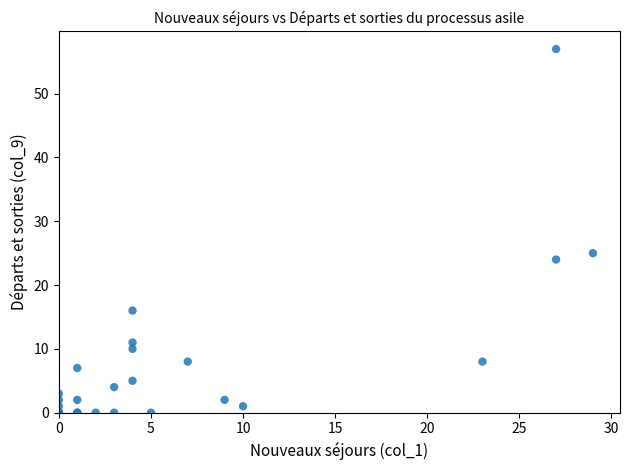

What Y value in the scatter plot is closest to 28?

25